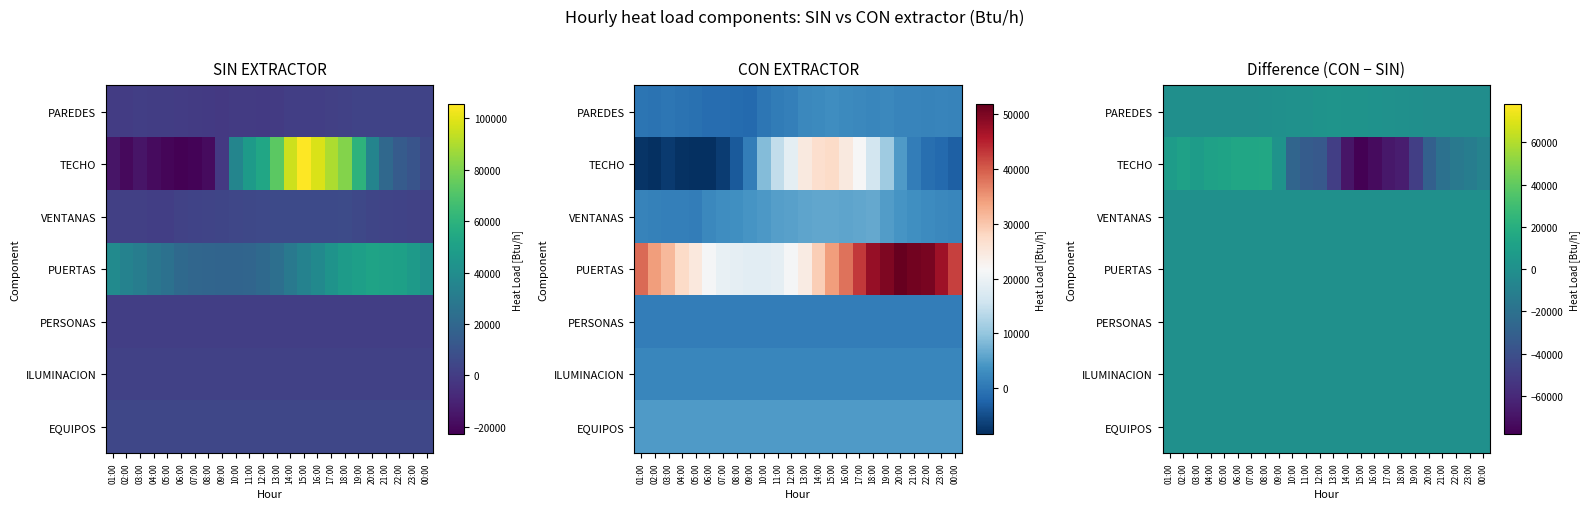

True or false: PAREDES has a value of -628.4 at 00:00.

False